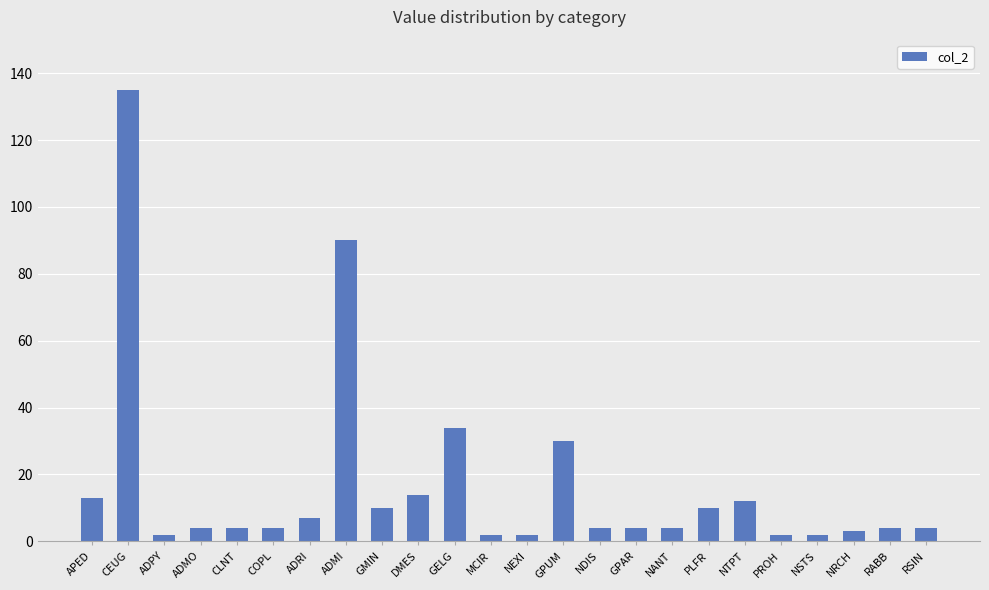

What is the label of the 1st bar from the left?

APED